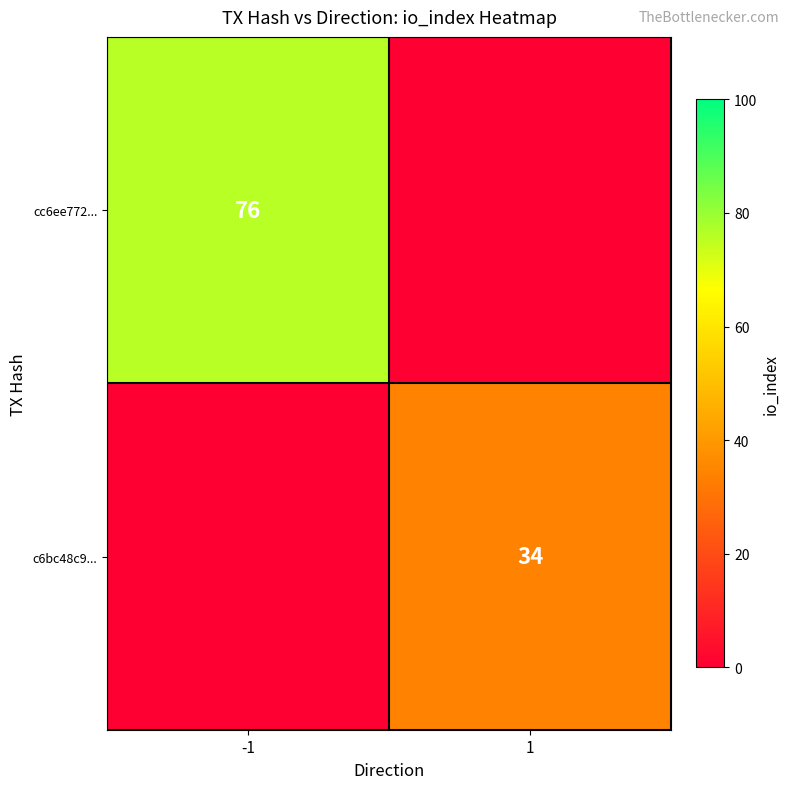

The cc6ee772... series shows 76 at -1. True or false?

True